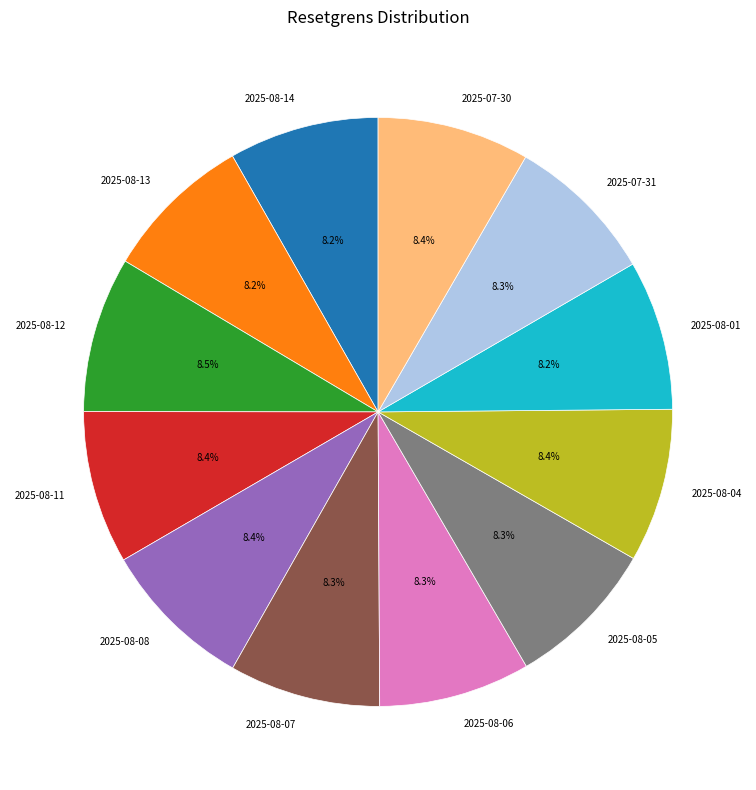

How many slices are in this pie chart?

12